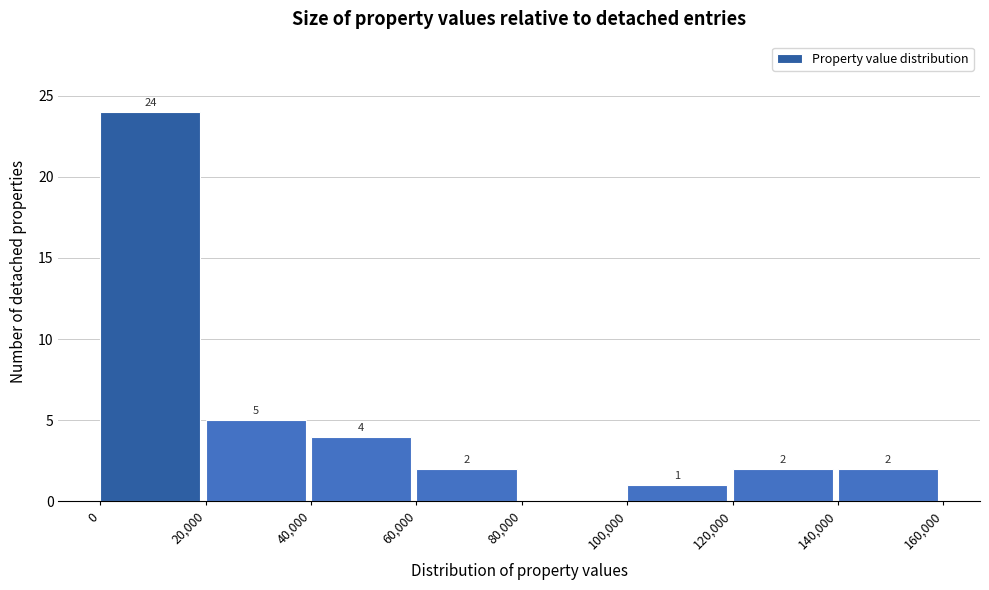

Which range on the x-axis has the tallest bar?

0 to 20,000